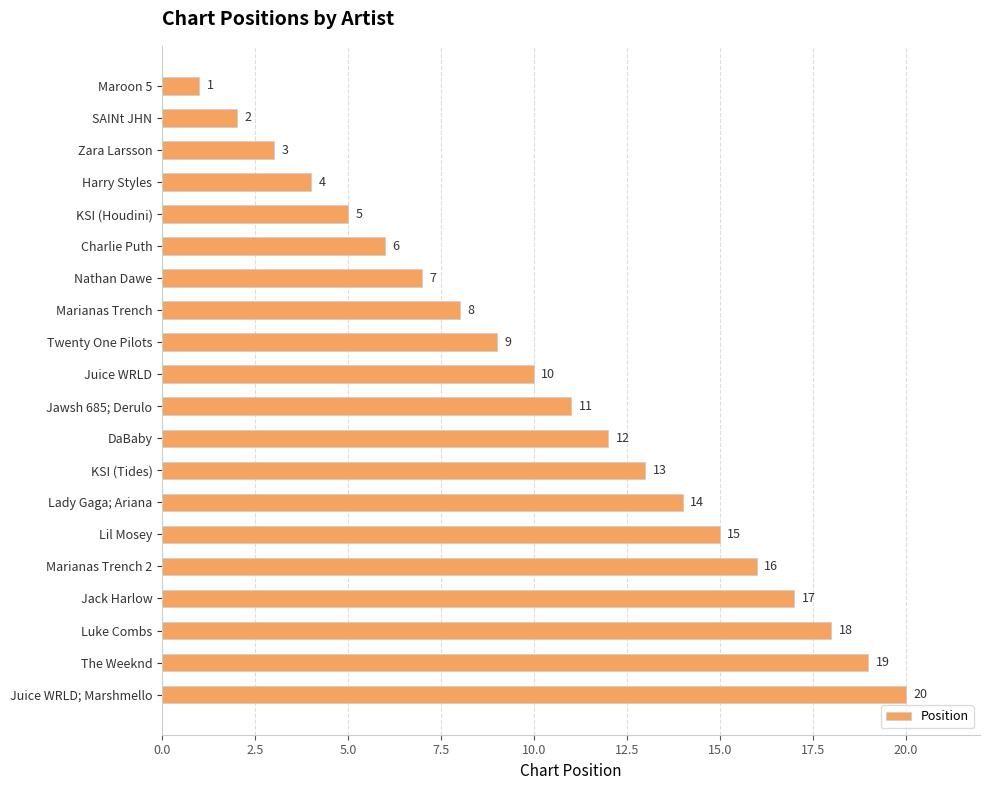

What is the change in value from Lady Gaga; Ariana to Marianas Trench 2?

+2